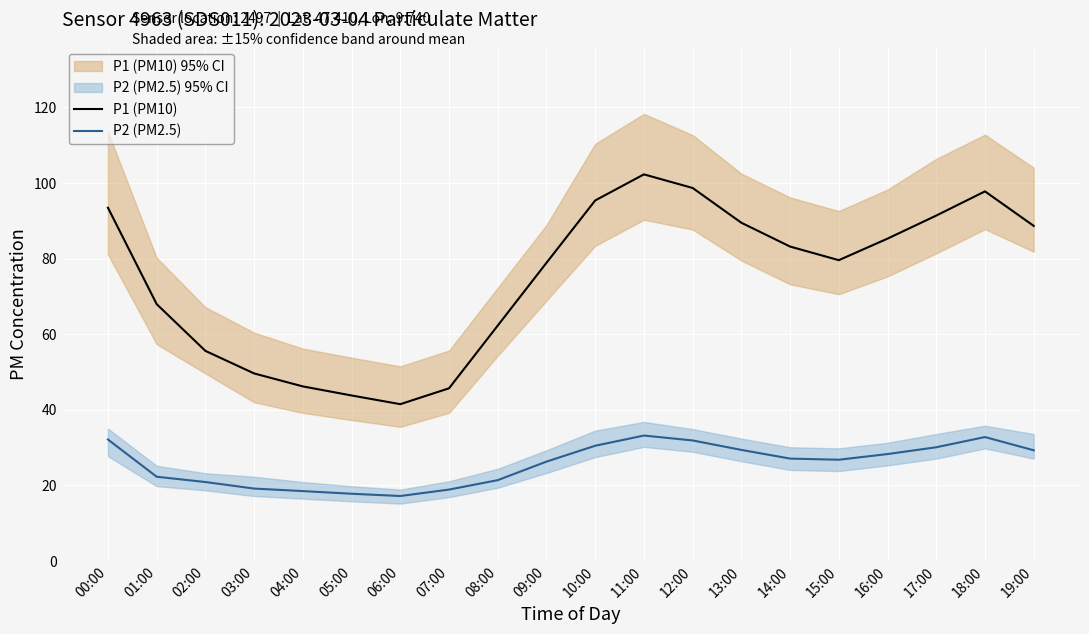

Which series changed the most between 06:00 and 12:00?

P1 (PM10)